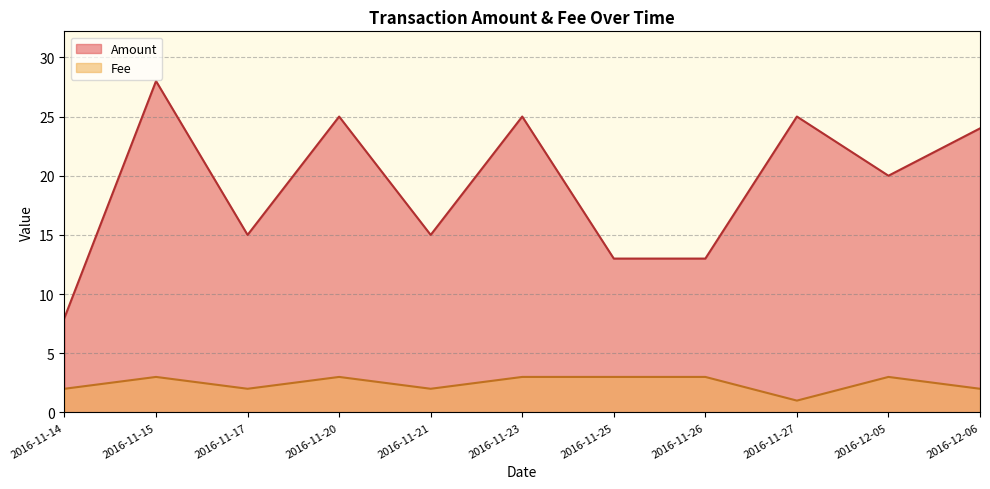

Which series has the widest spread of values?

Amount